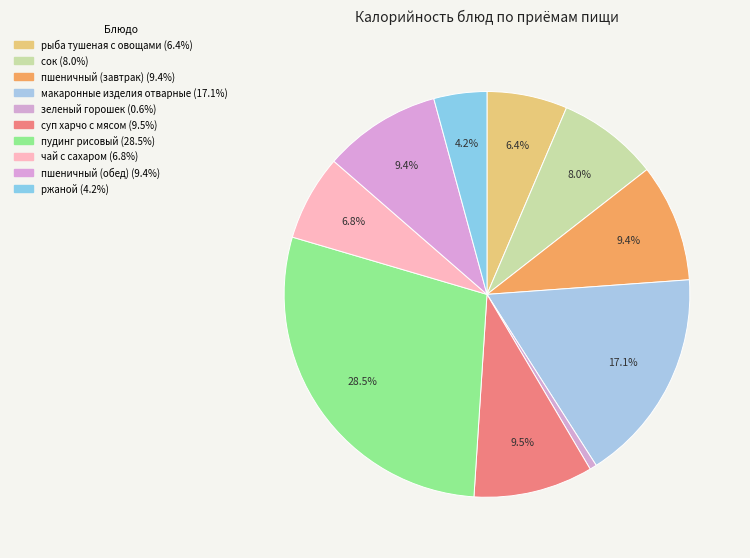

Which slice is the smallest?

зеленый горошек